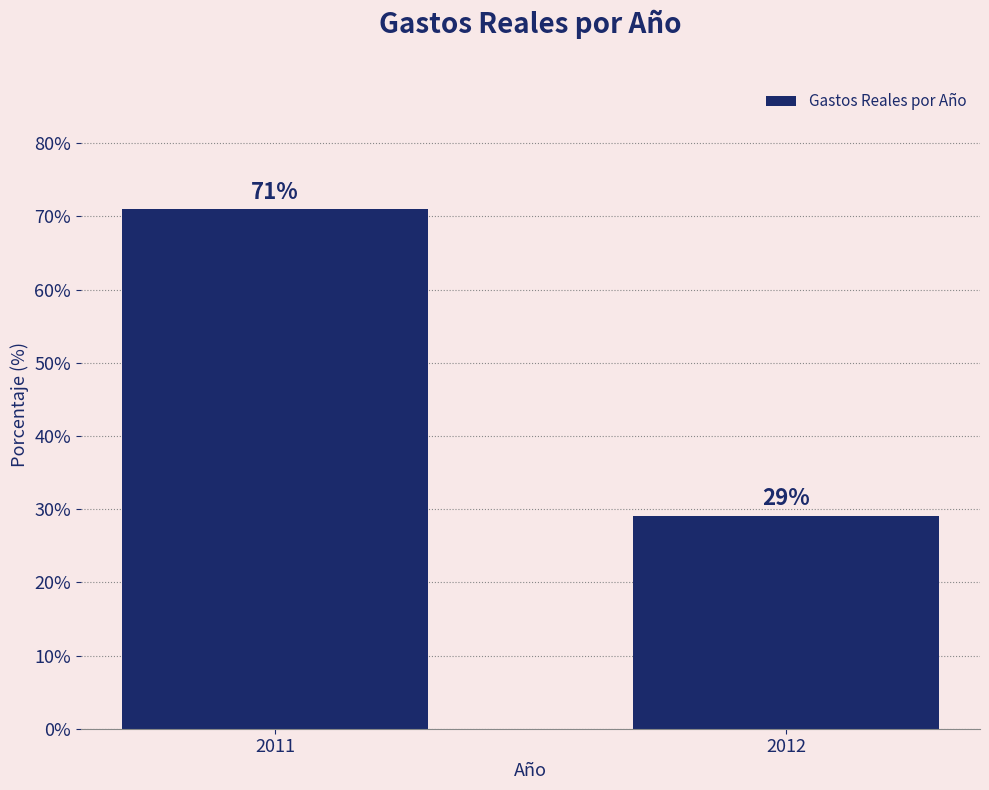

Reading left to right, transcribe all the data shown in this chart.

71.0	29.0